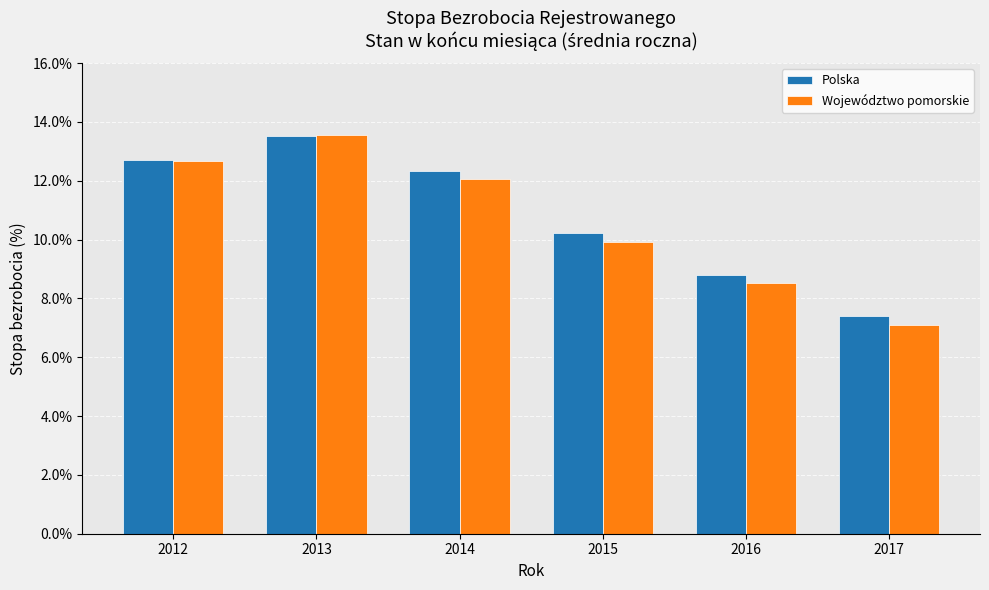

The Polska series shows 12.7 at 2012. True or false?

True